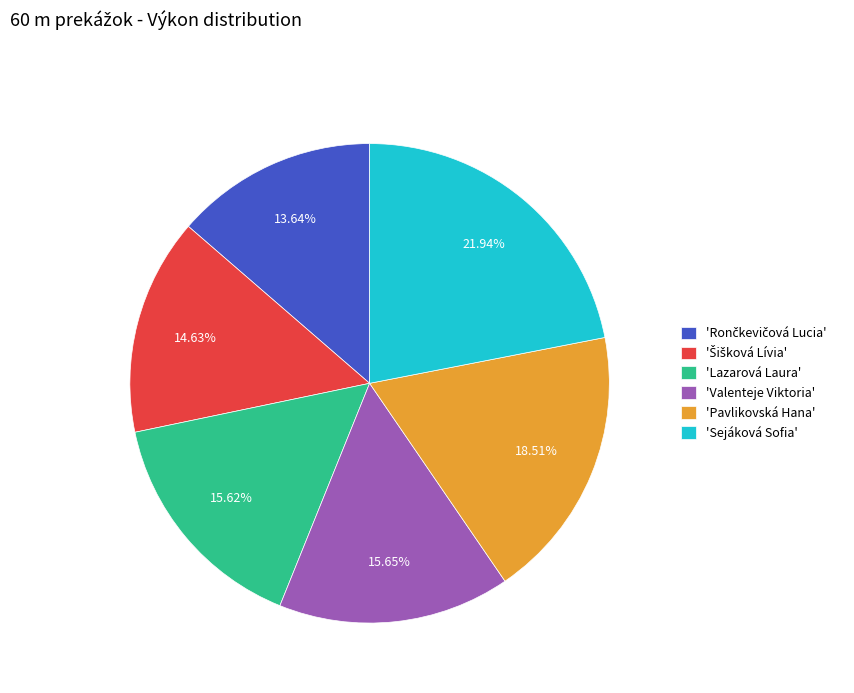

Which slice is the largest?

'Sejáková Sofia'